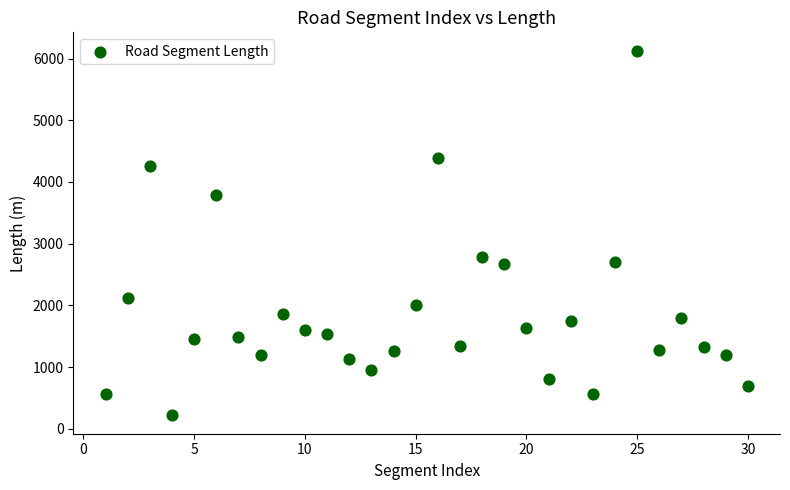

What Y value in the scatter plot is closest to 3172?

2778.0